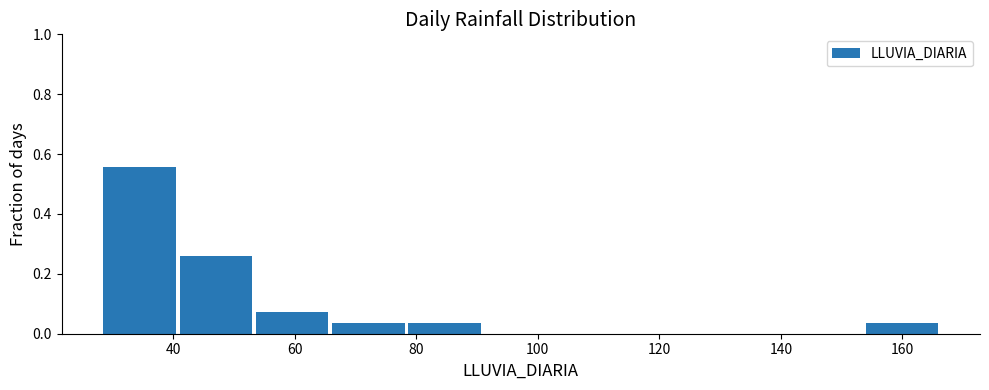

What is the height of the bar covering 40 to 54 on the x-axis? Neither the bar edges nor the heights are printed on the chart, so give them approximately, as read against the axes.

0.26